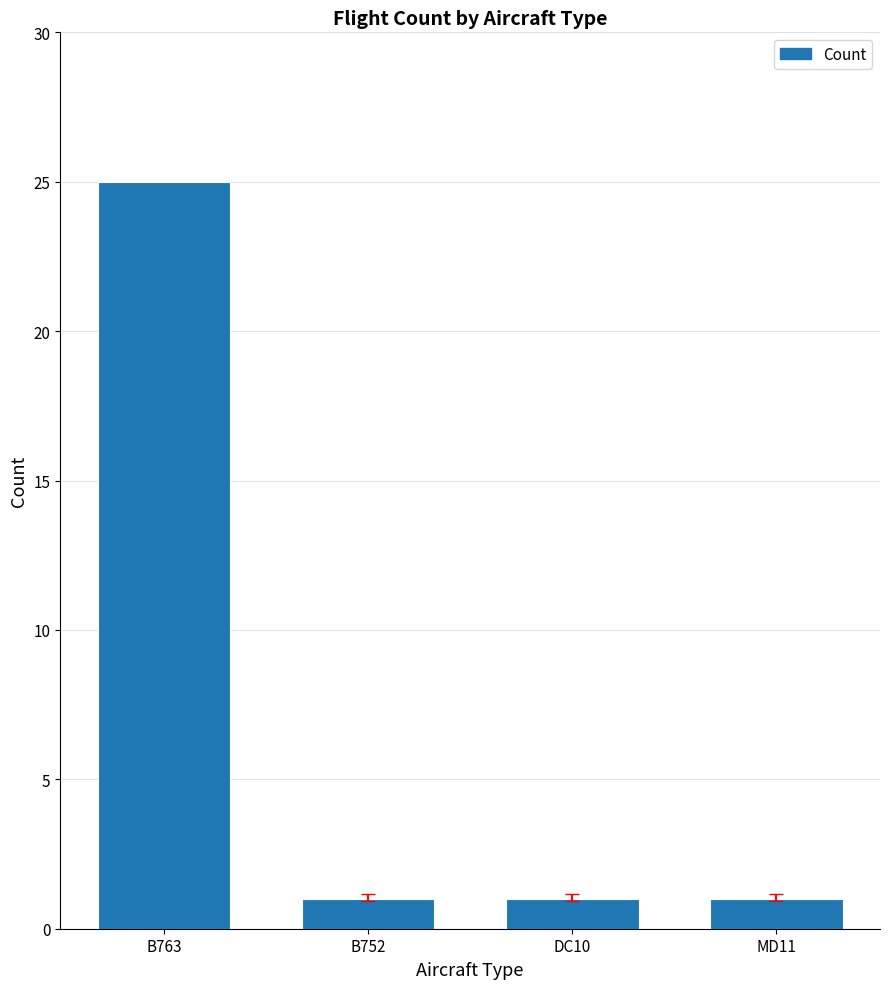

At which category does the chart reach its peak across all series?

B763